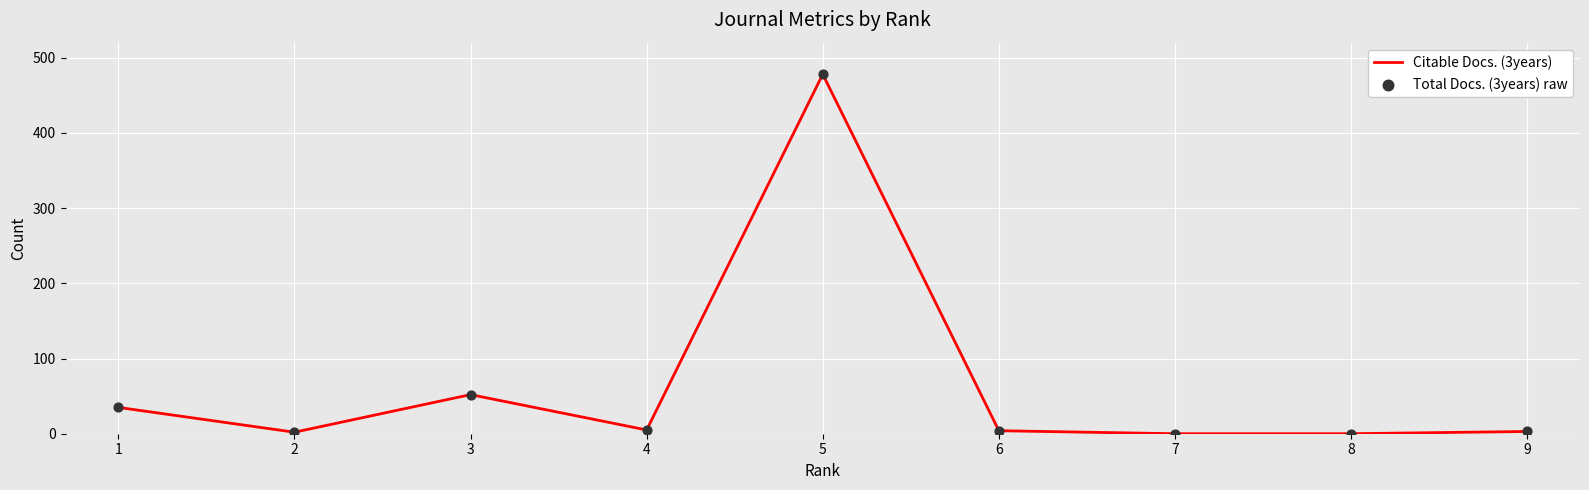

What is the maximum value shown in the chart?

478